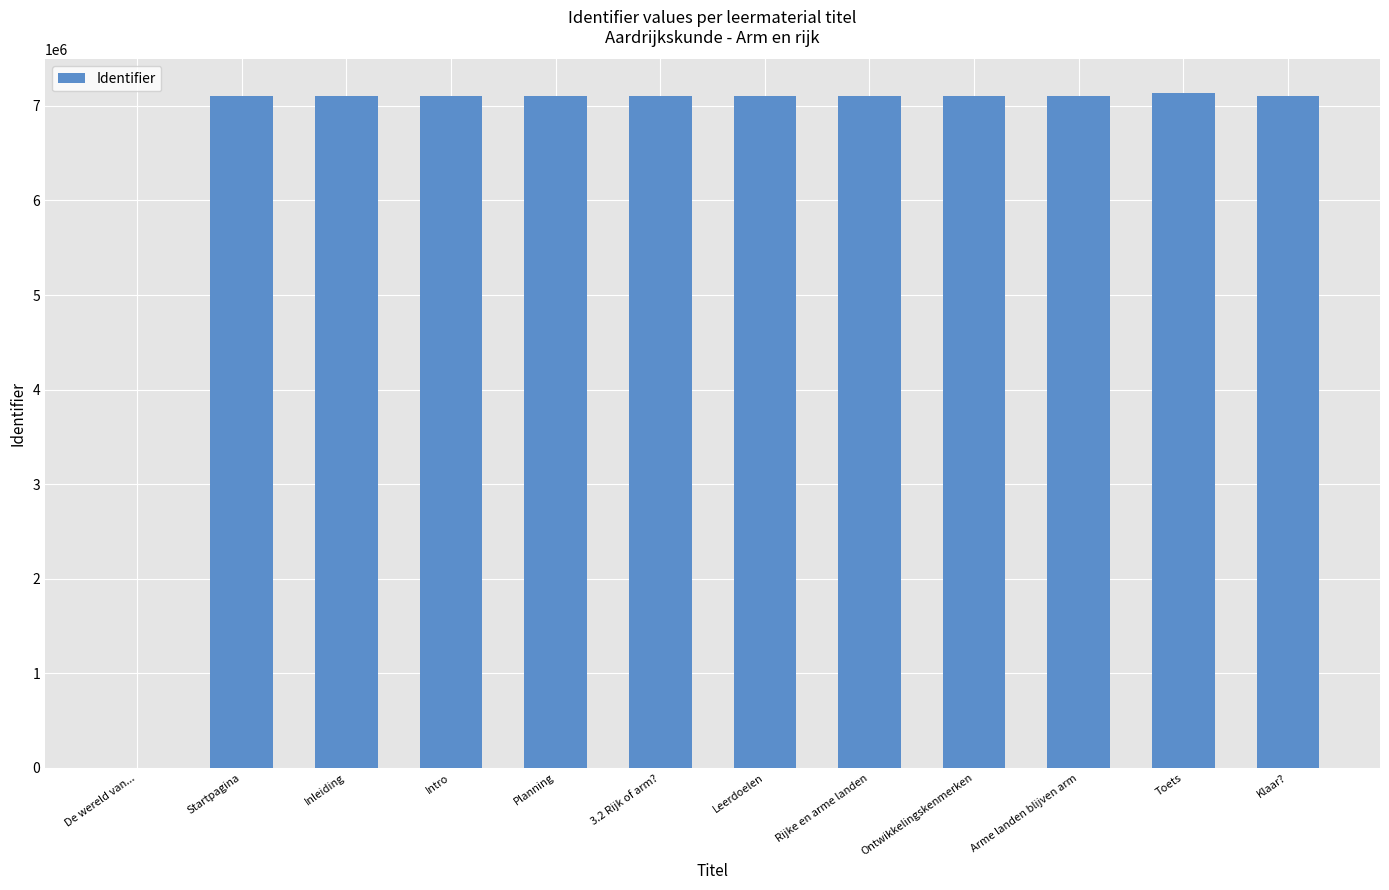

What is the ratio of the value at Leerdoelen to the value at Planning?

1.0